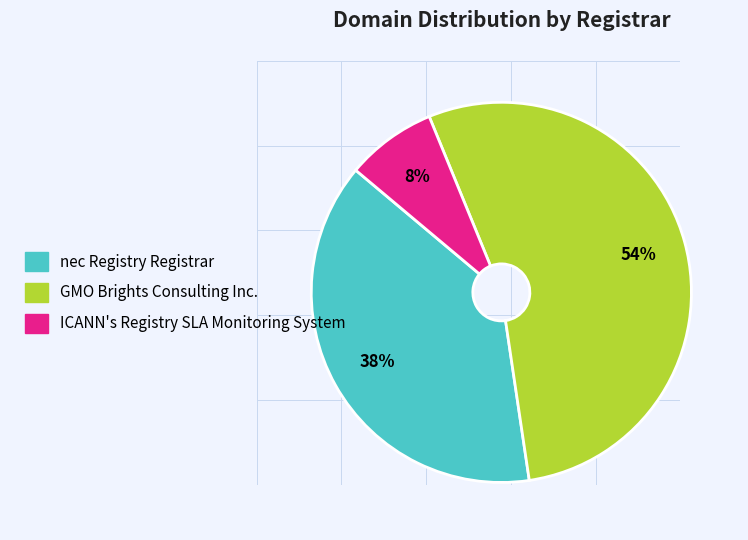

Is GMO Brights Consulting Inc. the majority of the pie?

Yes